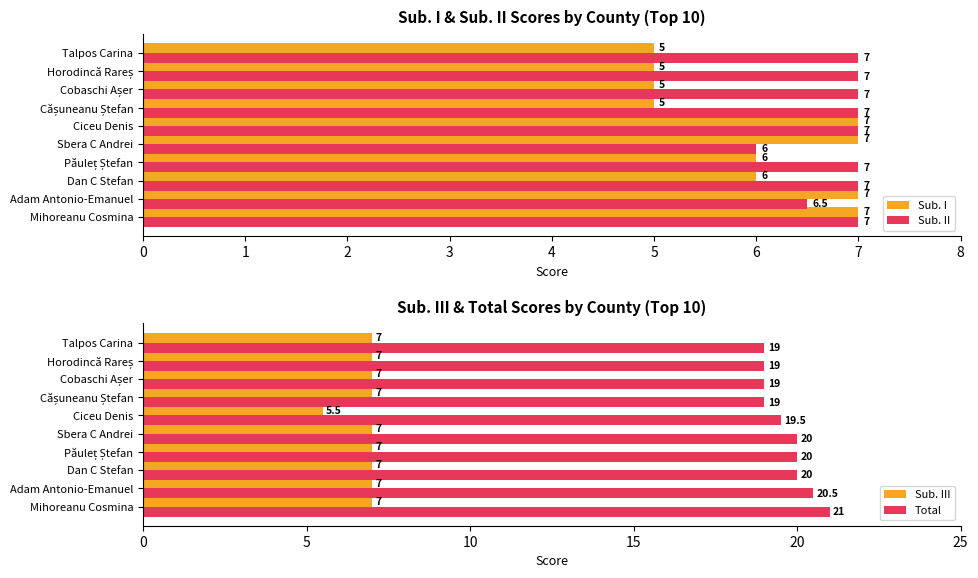

What is the difference between the maximum and second lowest values in the Sub. I series?

2.0